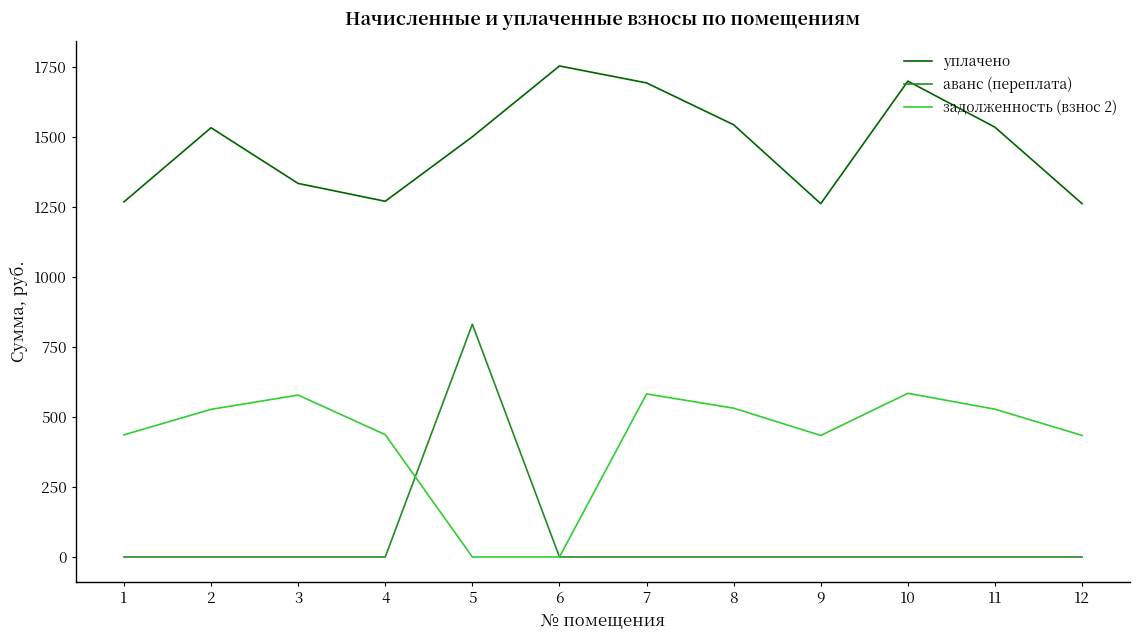

True or false: уплачено and задолженность (взнос 2) cross at least once.

False